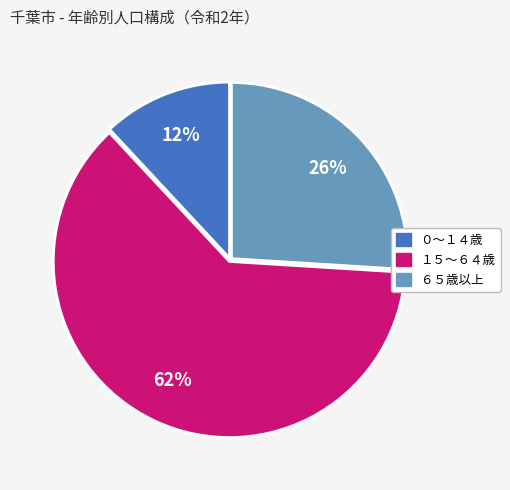

To the nearest percent, what is the average slice percentage?

33%